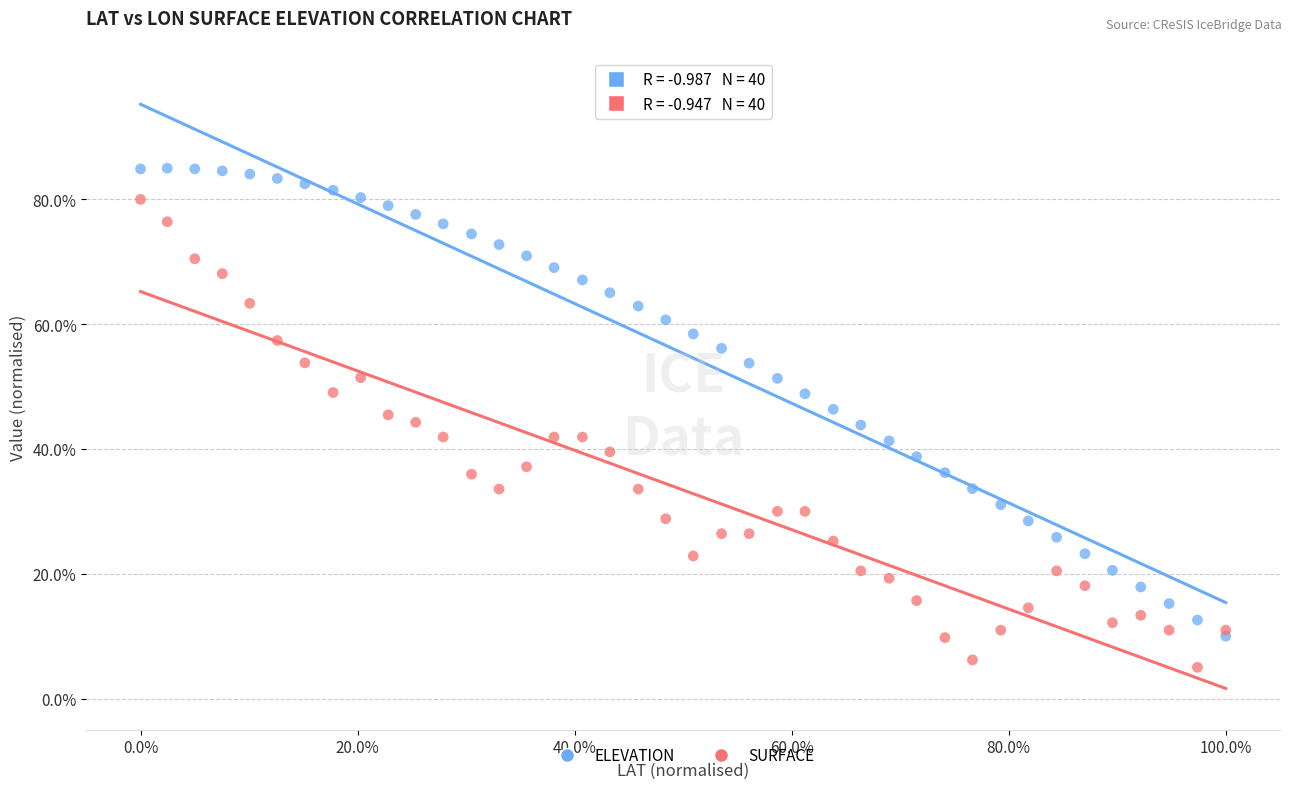

What are all the series names shown in the legend?

ELEVATION, SURFACE